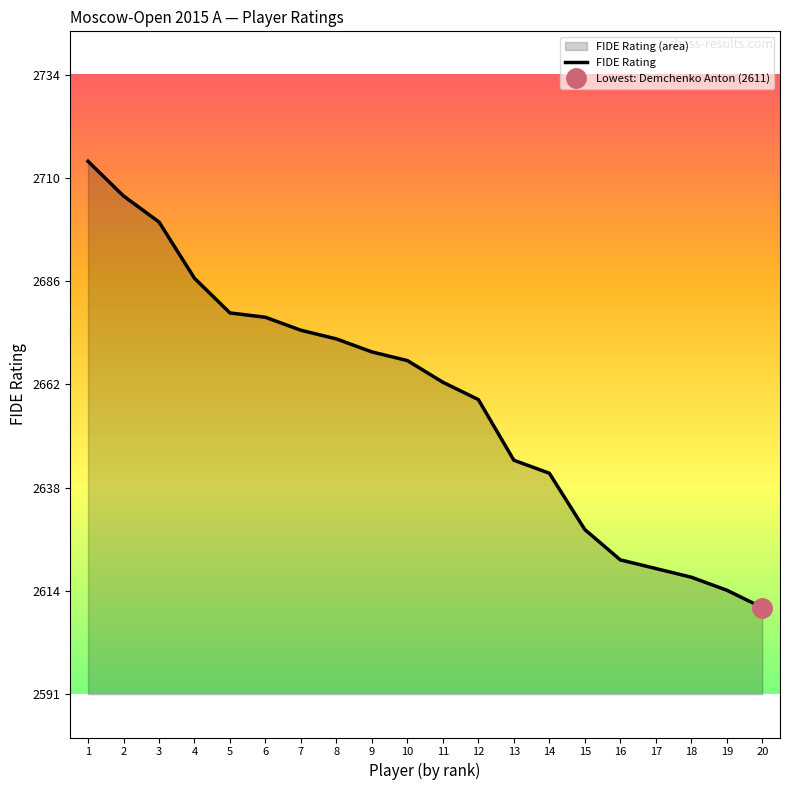

True or false: FIDE Rating has a value of 2611 at 20.

True